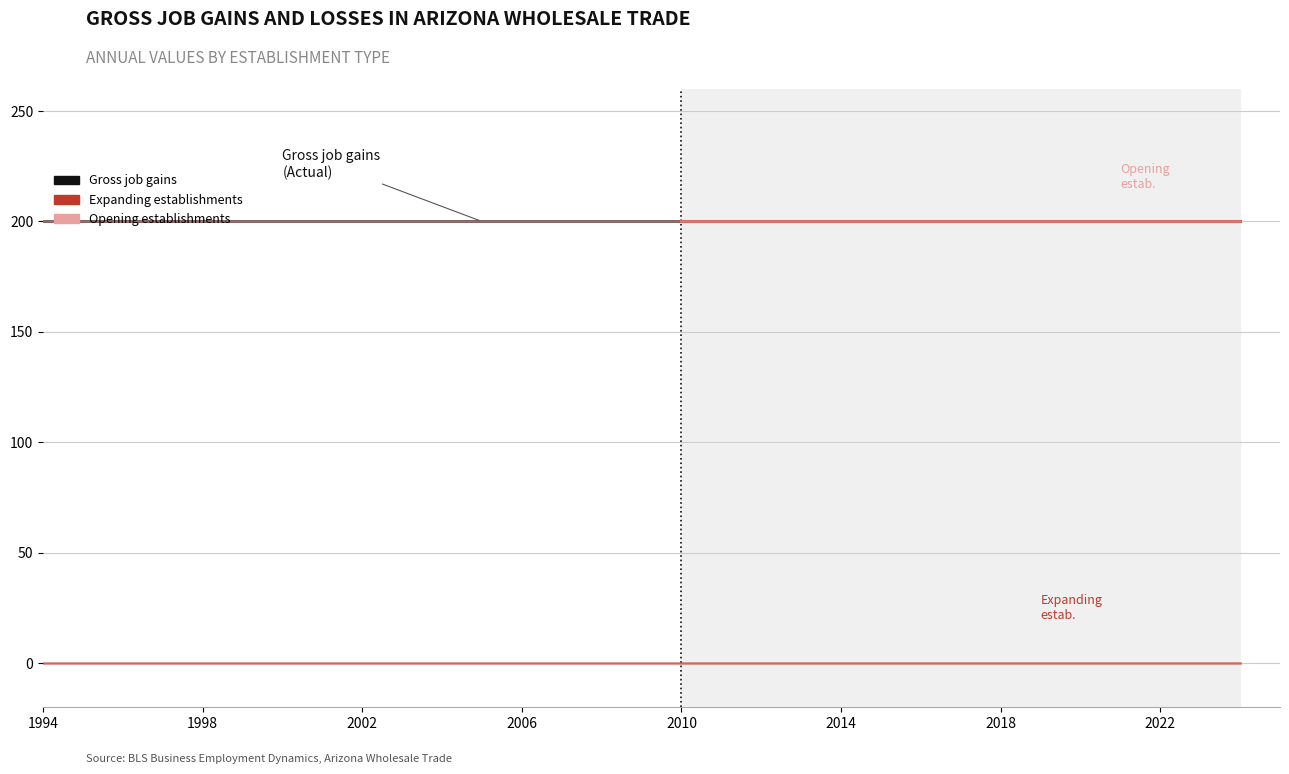

Which series has the largest total across all categories?

Gross job gains